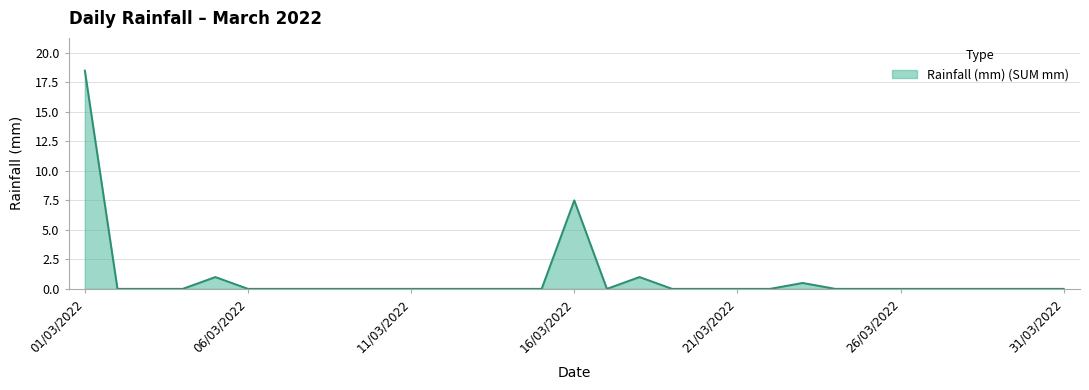

What is the maximum value shown in the chart?

18.5